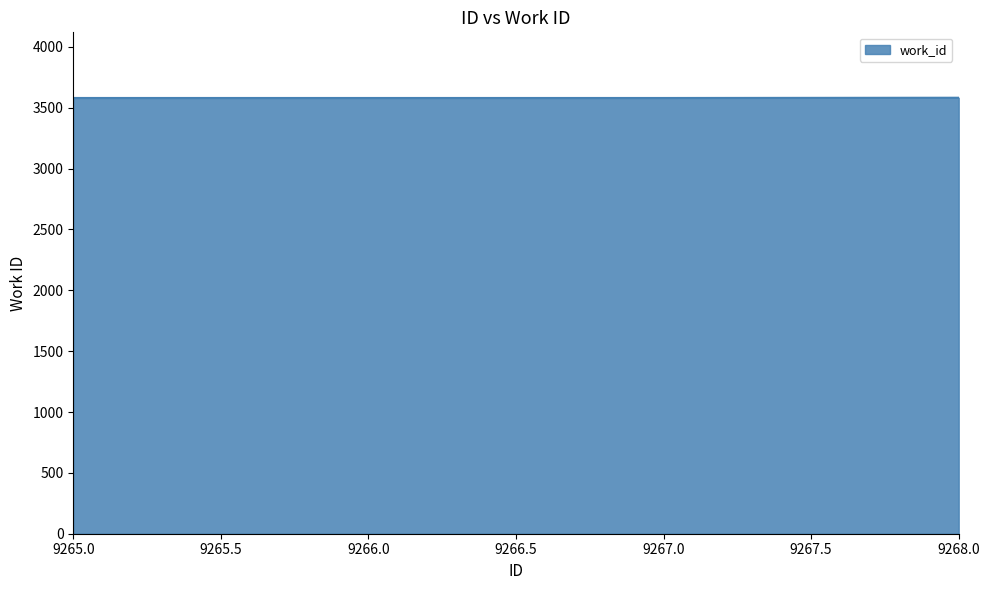

The chart shows a value of 3580 at 9267.0. True or false?

True